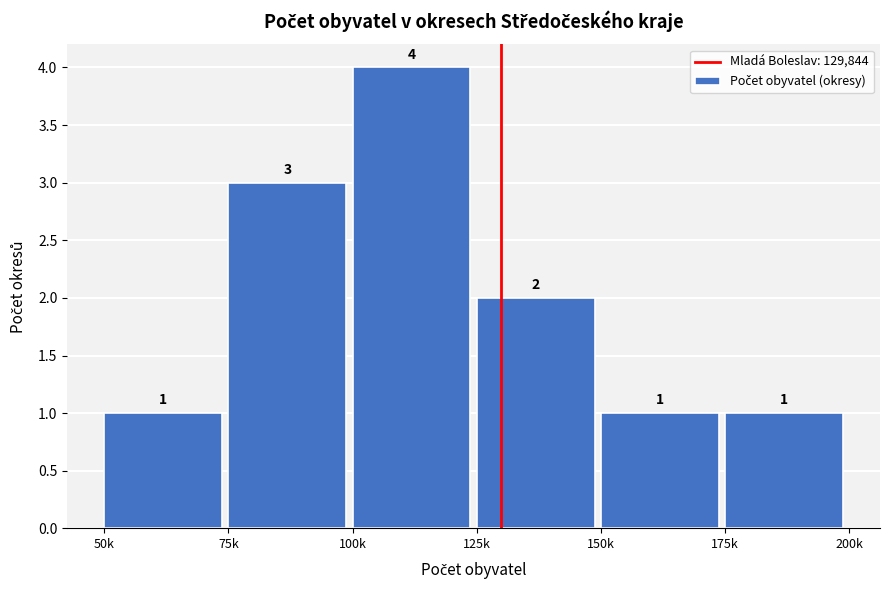

Reading left to right, what are all the values shown in this chart?

50k=1	75k=3	100k=4	125k=2	150k=1	175k=1